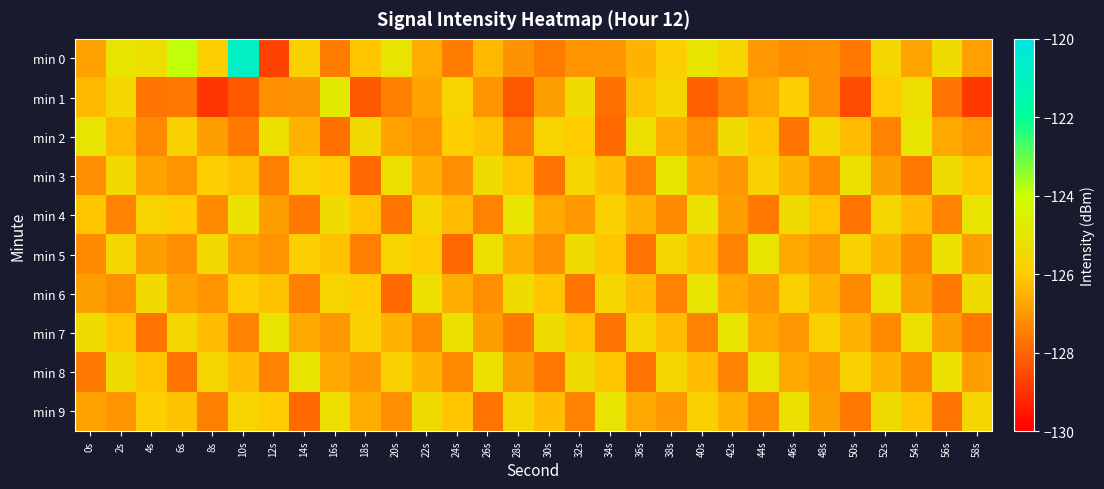

Between 30s and 56s, which is larger?

56s